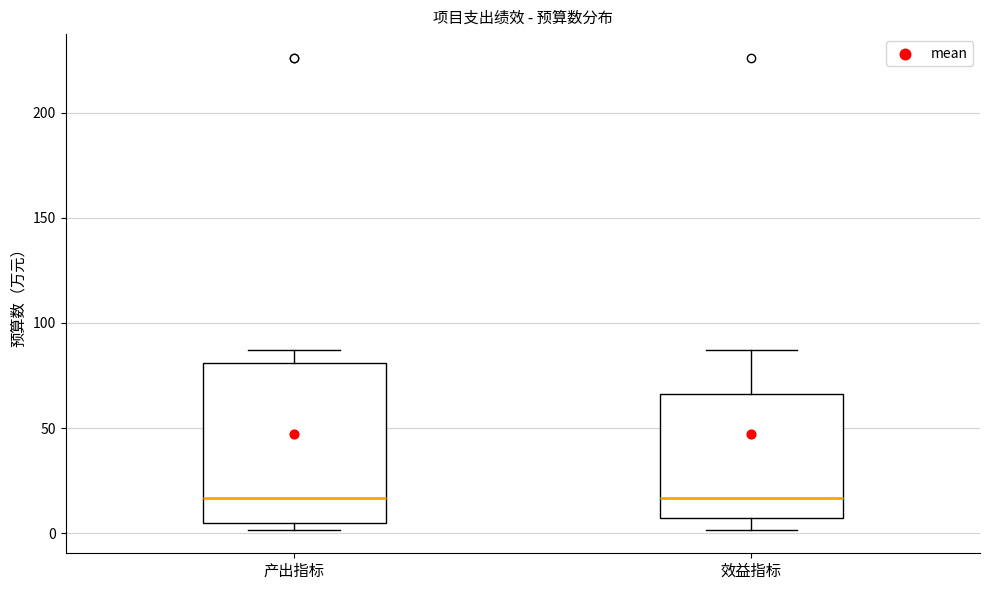

Where is the lower edge of the box for 产出指标 on the y-axis? The values are not printed on the chart, so give them approximately, as read against the axis.

5